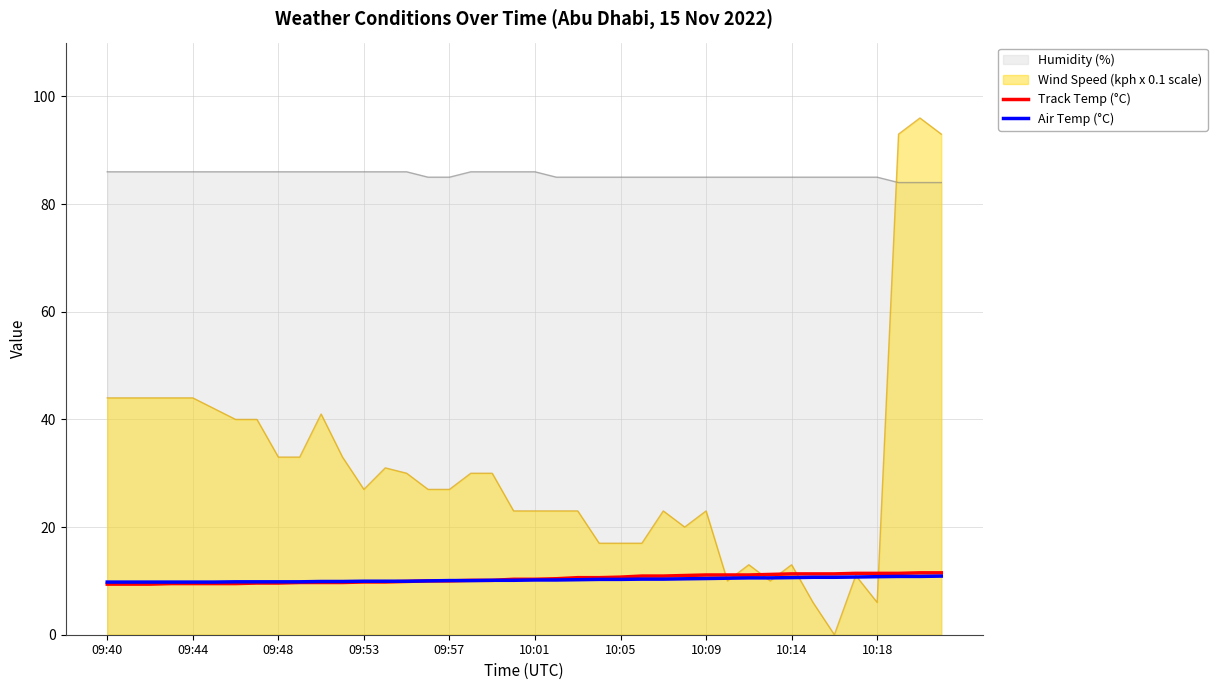

Which series has the widest spread of values?

Wind Speed (kph x 0.1 scale)